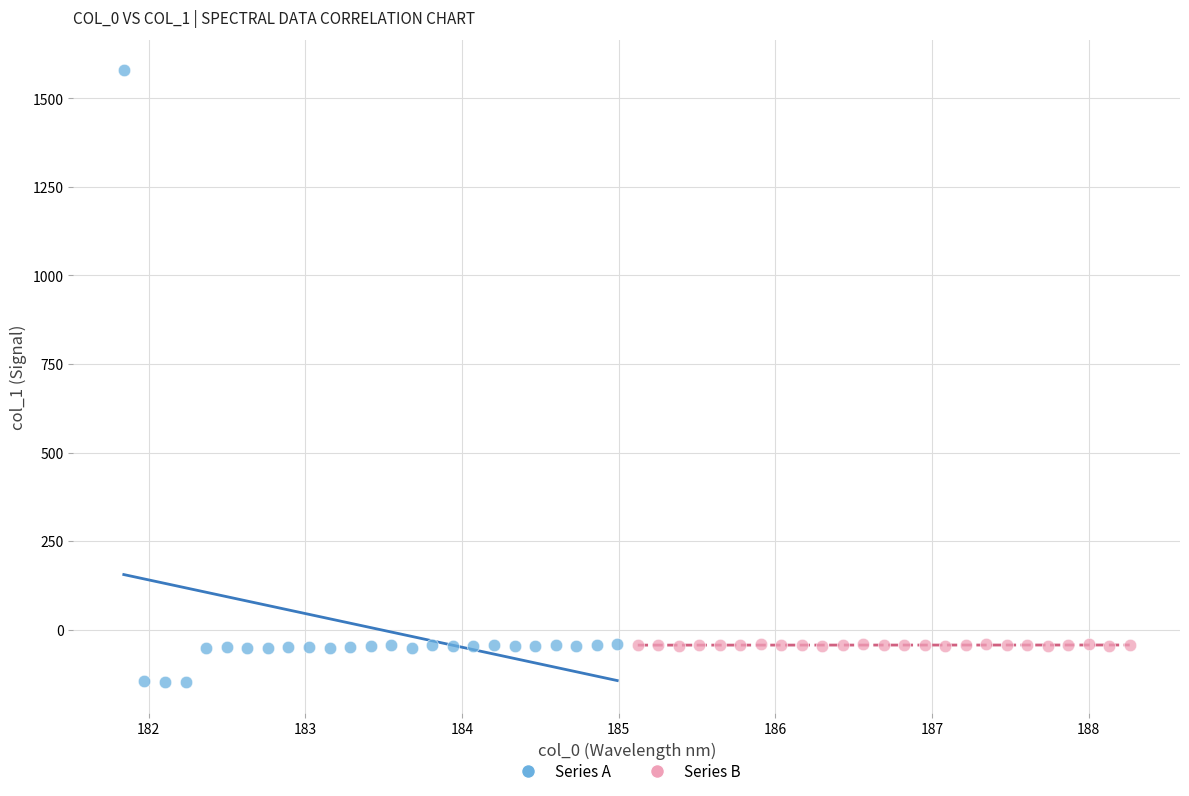

Which series reaches the maximum Y coordinate?

Series A